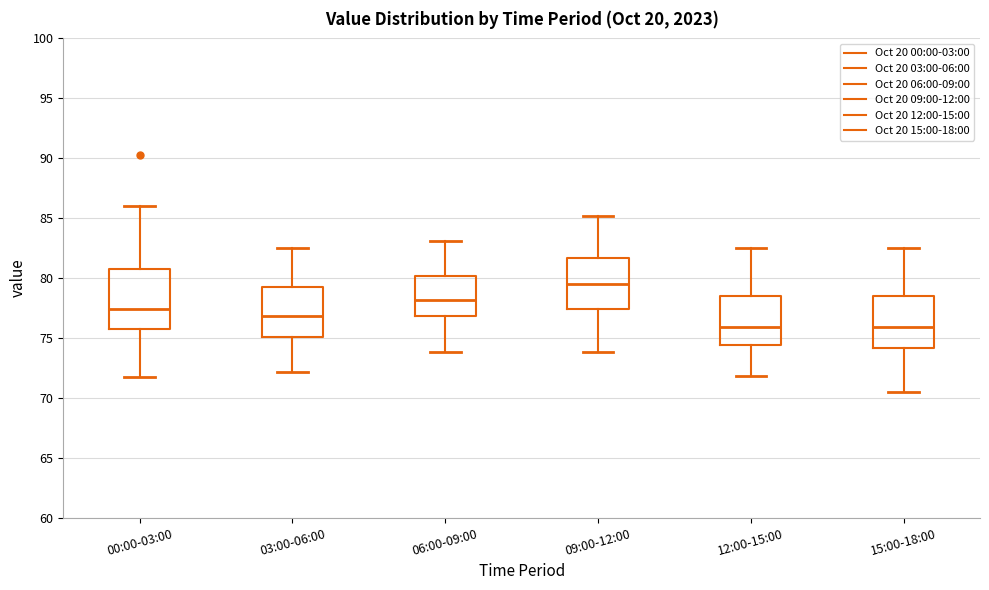

Comparing the boxes themselves (not the whiskers), which one is the tallest?

00:00-03:00